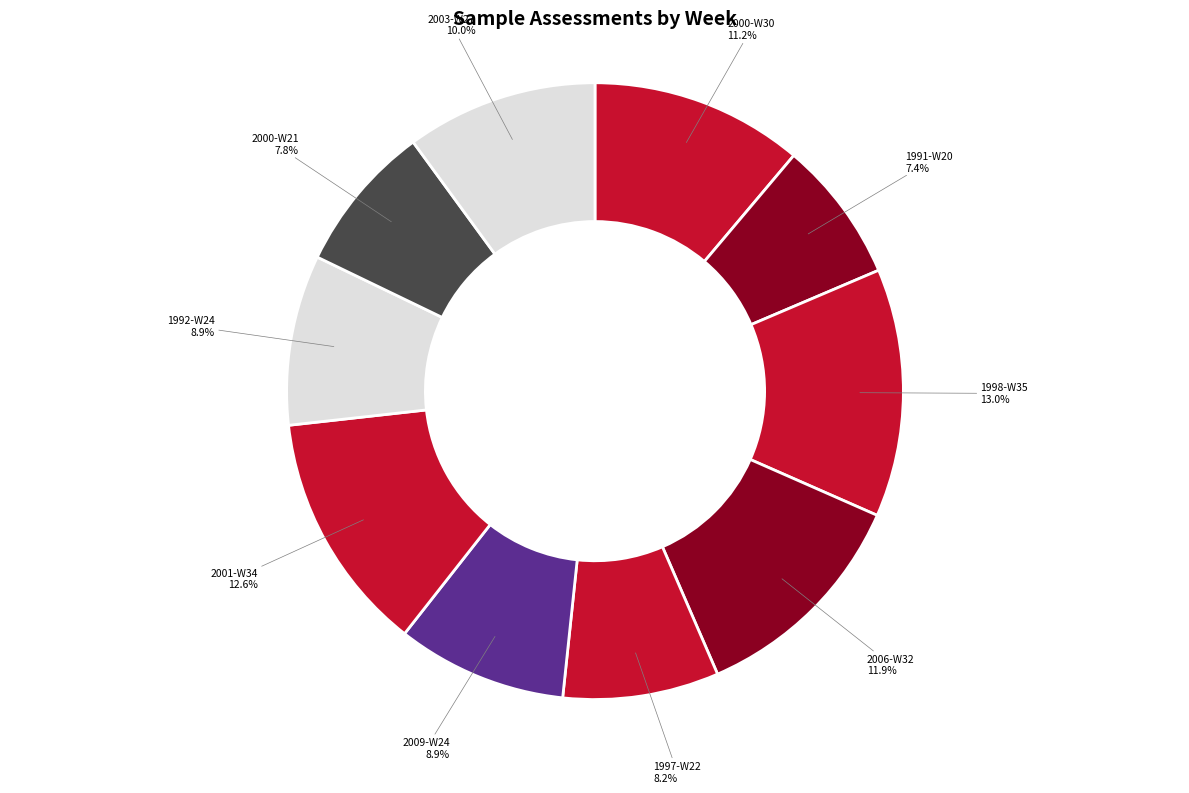

To the nearest percent, what is the difference between the largest and smallest slice percentages?

6%